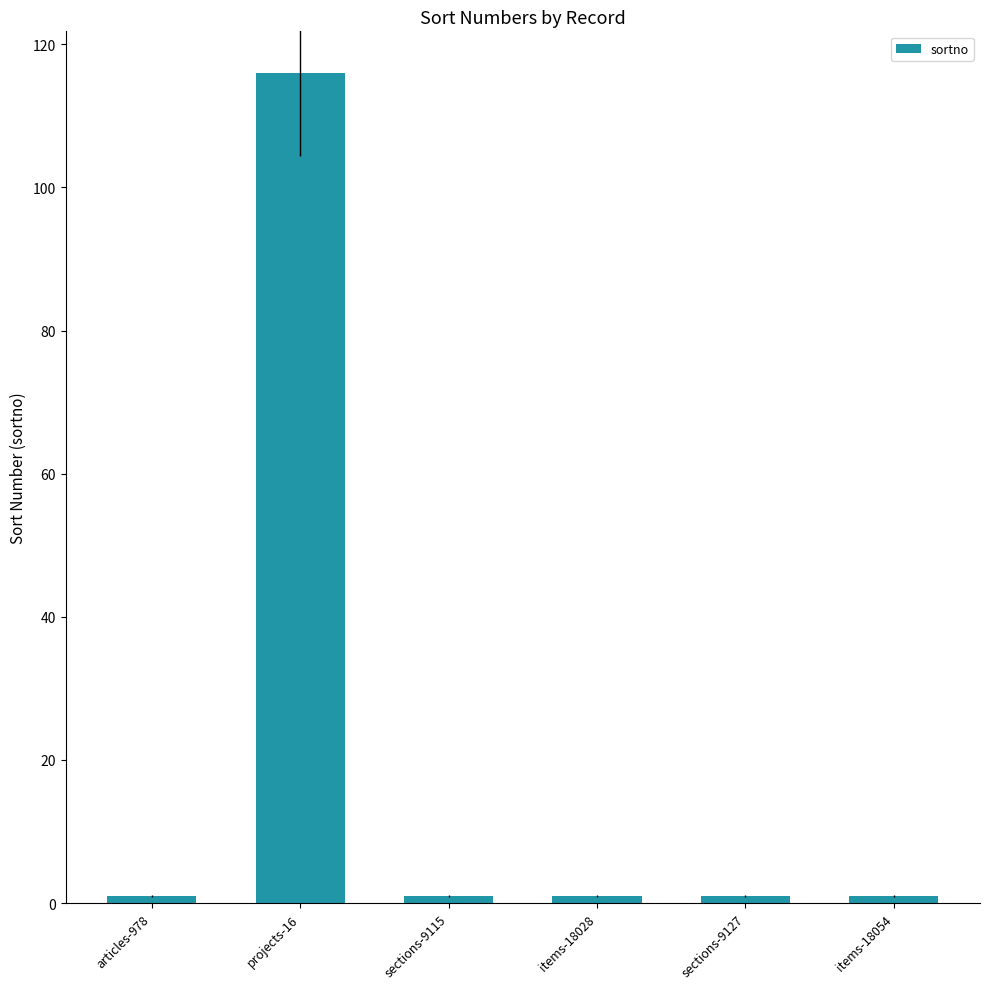

The chart shows a value of 116 at projects-16. True or false?

True